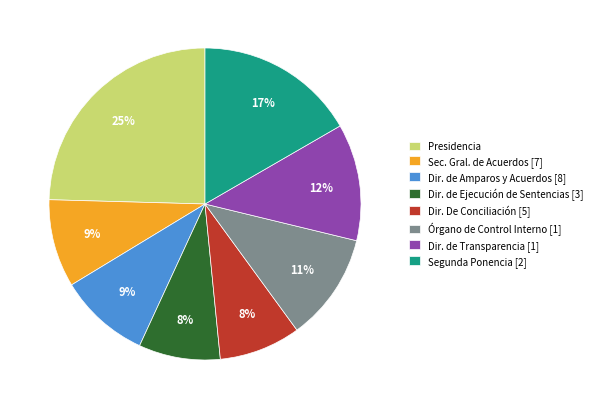

What is the largest slice in the pie chart?

Presidencia